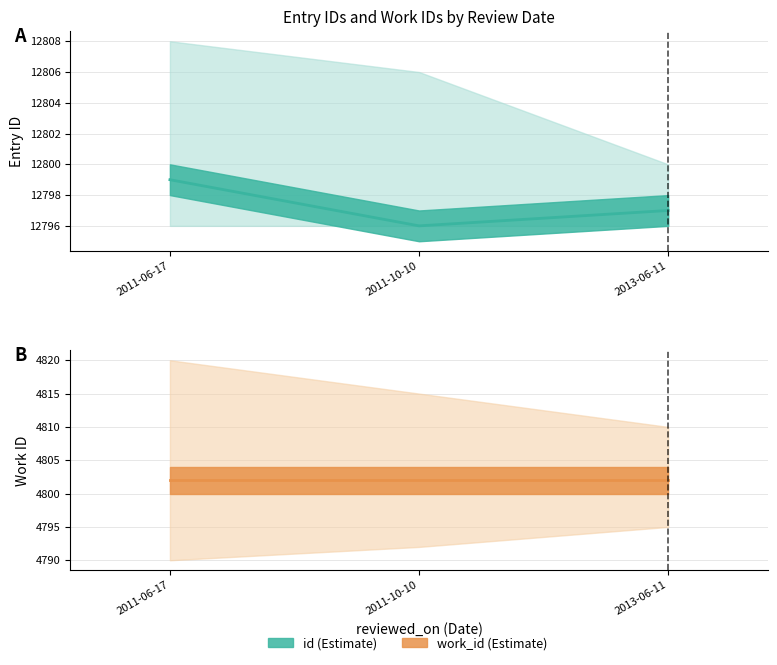

Reading left to right, extract all data points from this chart.

12799	12796	12797